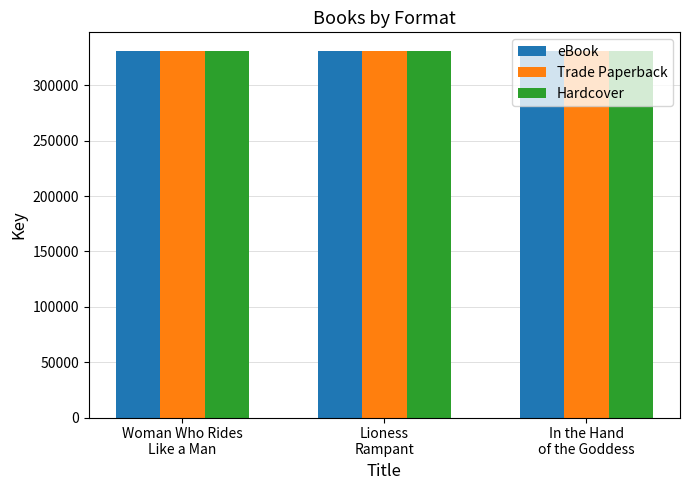

What is the highest value of the Trade Paperback series?

331208